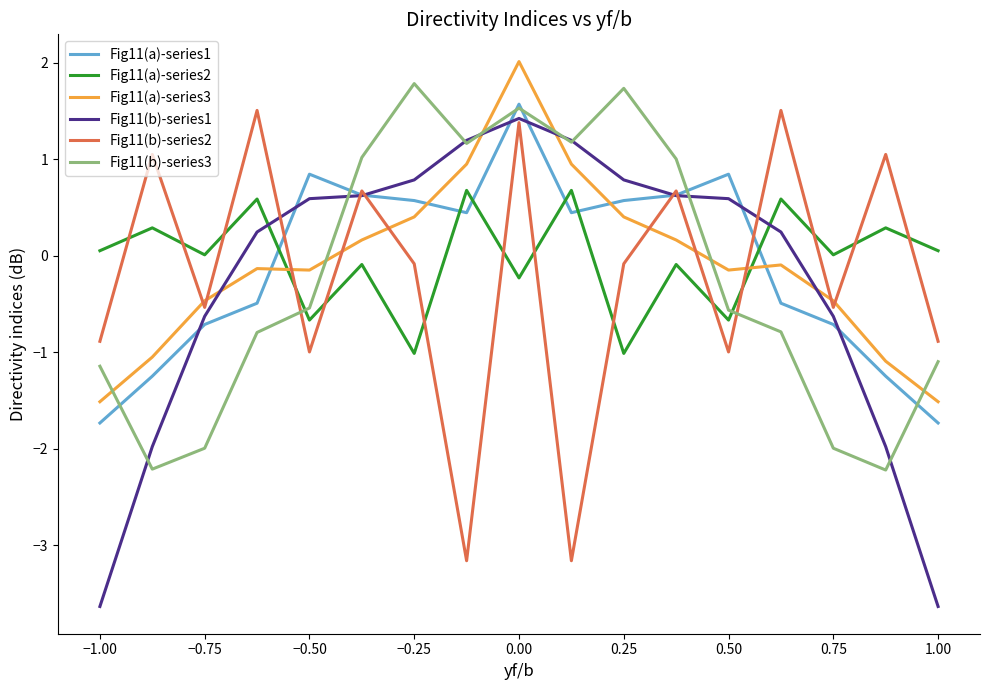

What is the smallest value displayed?

-3.6